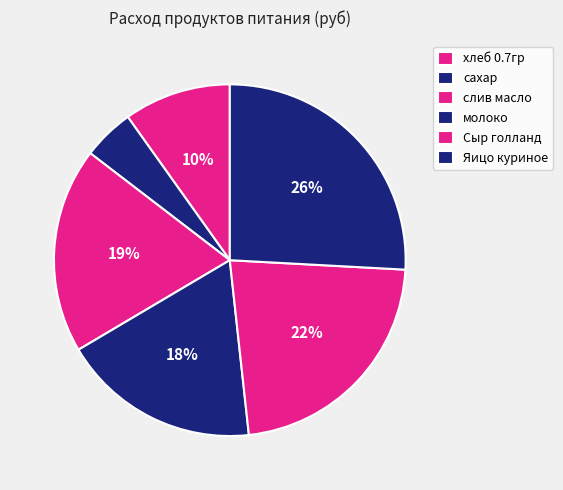

Which slice is the smallest?

сахар